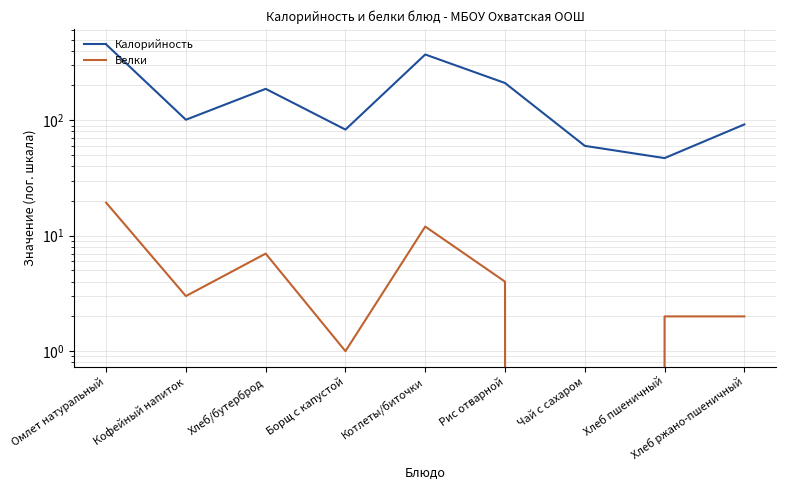

What is the difference between the Калорийность values at Кофейный напиток and Хлеб ржано-пшеничный?

9.0